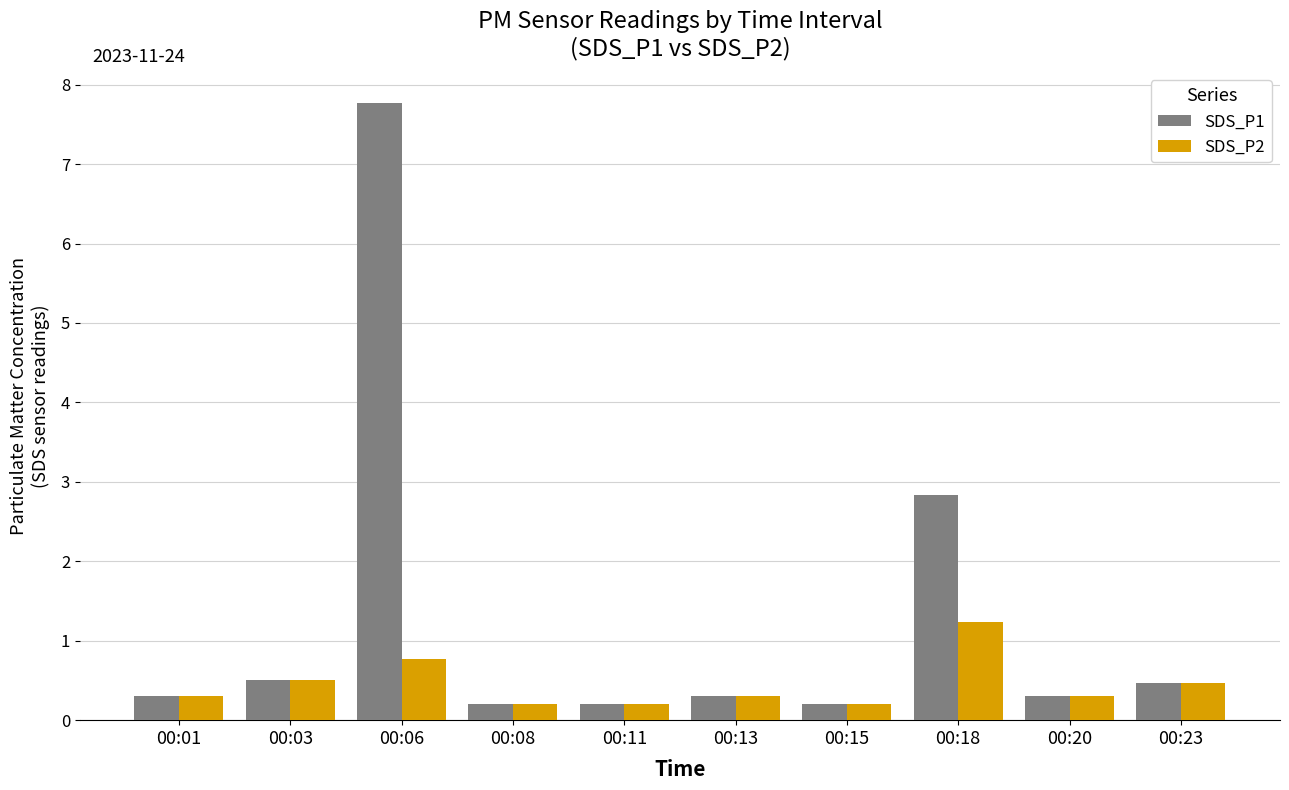

What is the difference between the second highest and second lowest values in the SDS_P1 series?

2.6